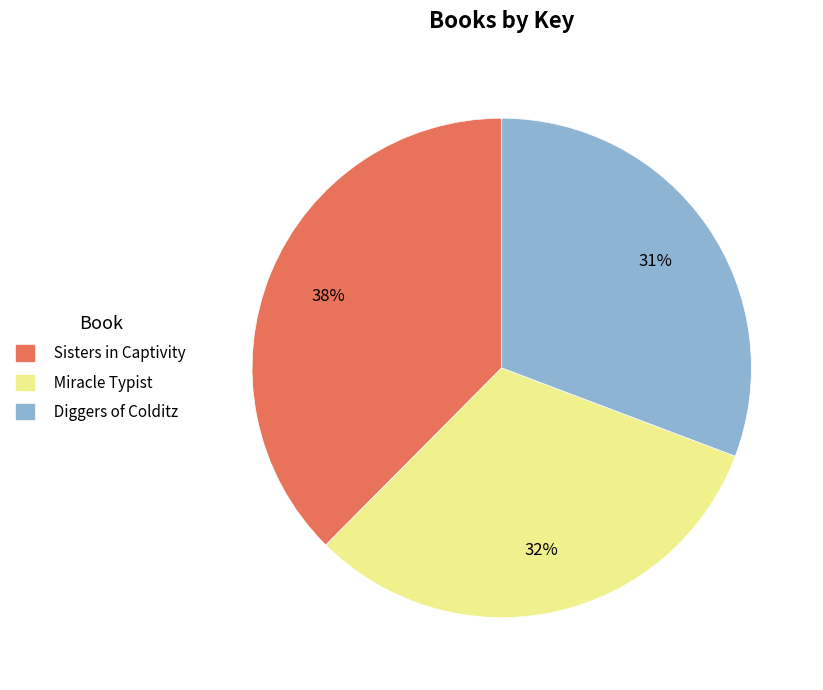

To the nearest percent, what portion does Miracle Typist represent?

32%